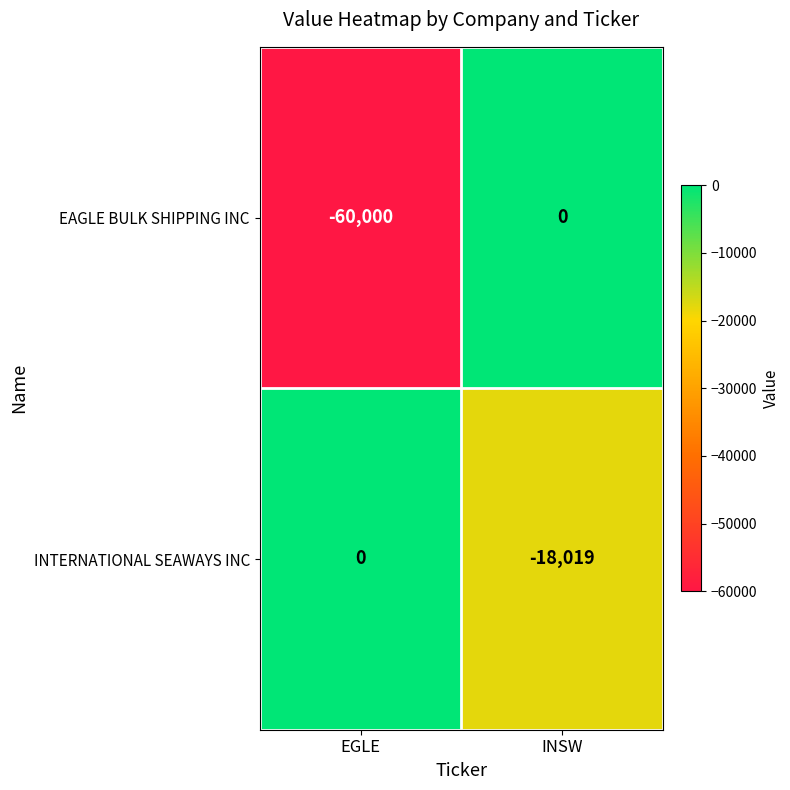

How many data points does each series have?

2